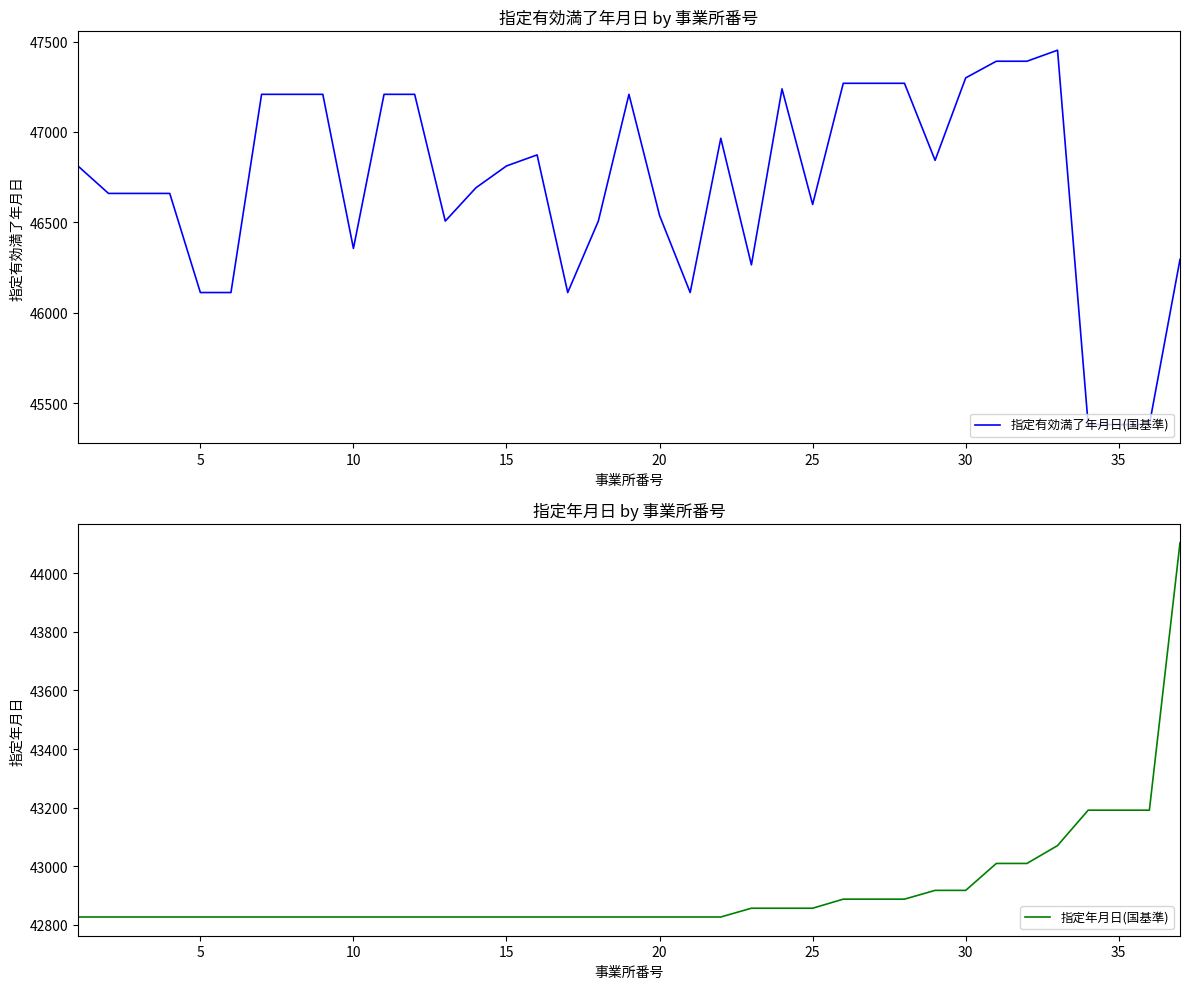

What is the lowest value of the 指定有効満了年月日(国基準) series?

45382